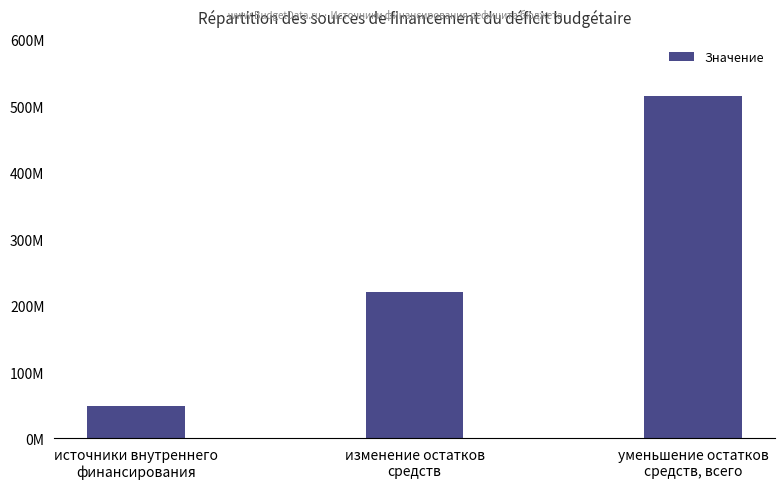

Which has a higher value, источники внутреннего
финансирования or уменьшение остатков
средств, всего?

уменьшение остатков
средств, всего